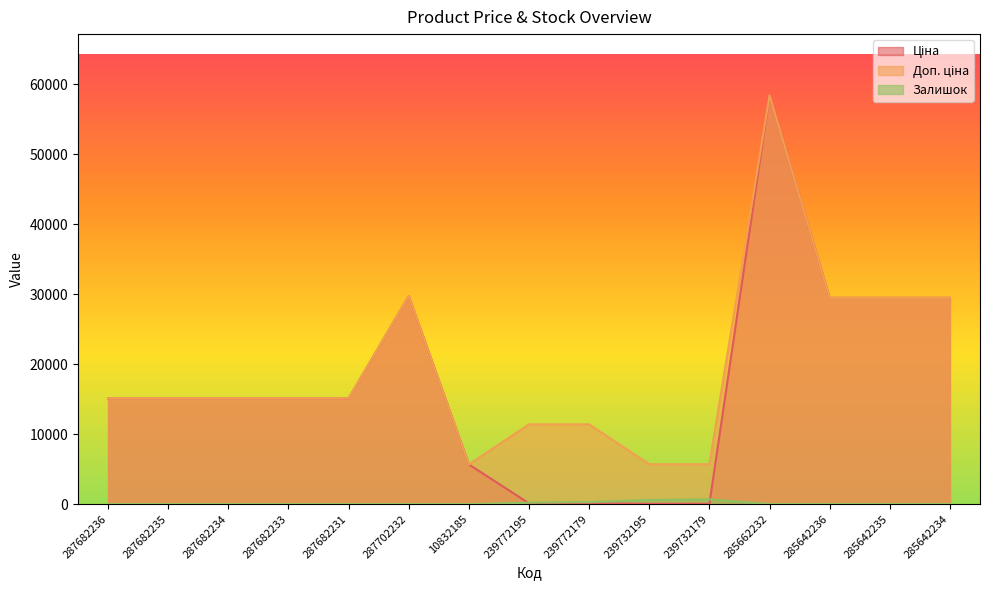

In Ціна, how many points are higher than both neighbors (excluding endpoints)?

2